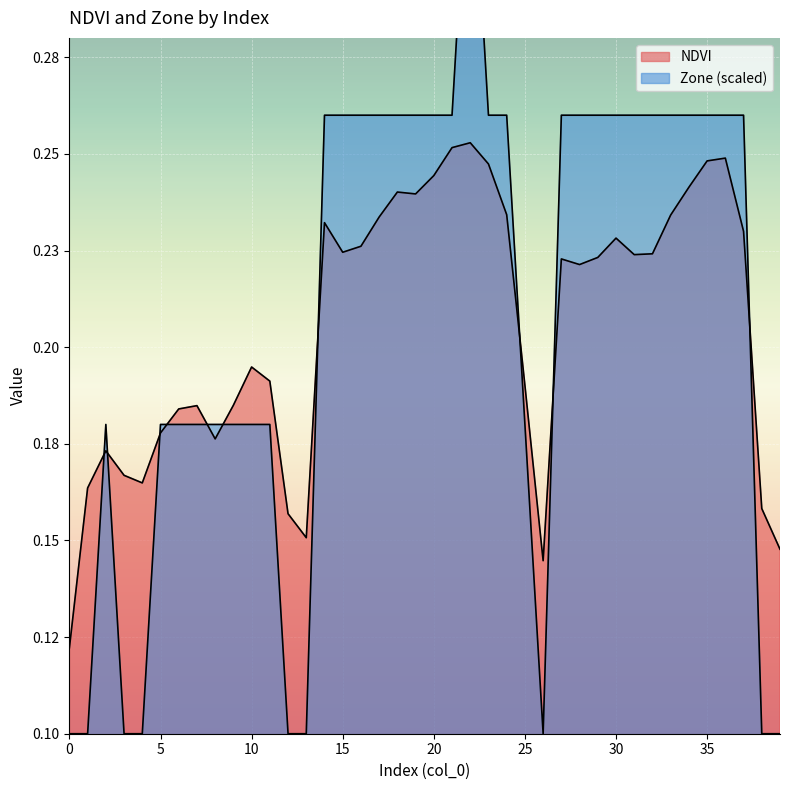

How many interior local valleys does the Zone series have?

1